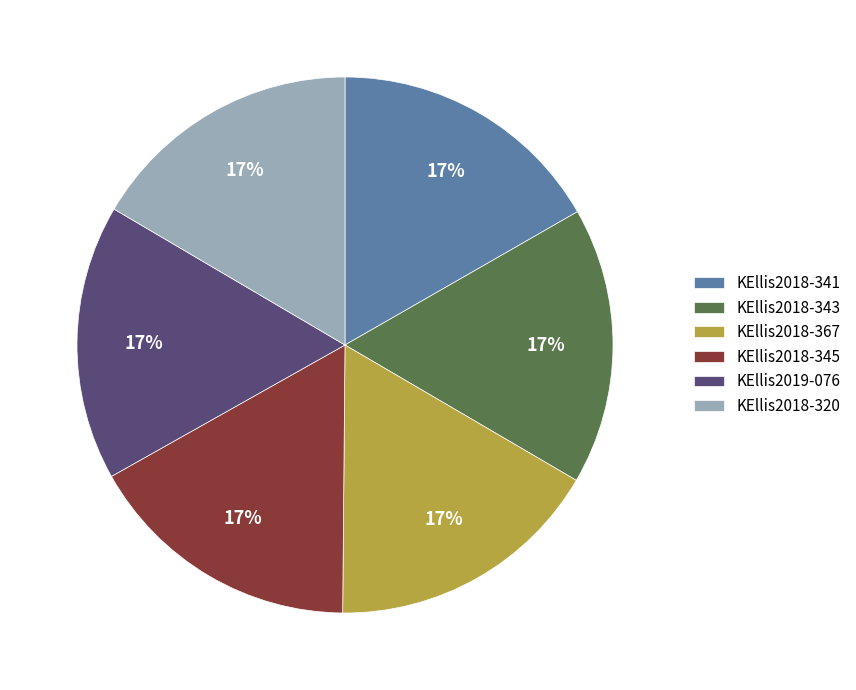

The KEllis2018-341 slice represents 28% of the pie. True or false?

False